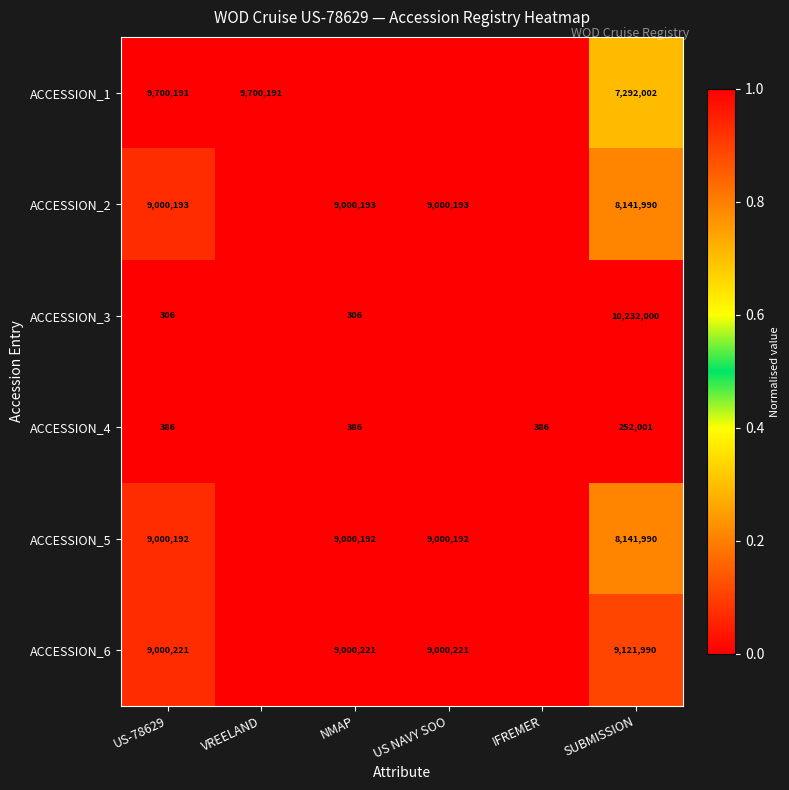

The ACCESSION_2 series shows 9000193 at US NAVY SOO. True or false?

True